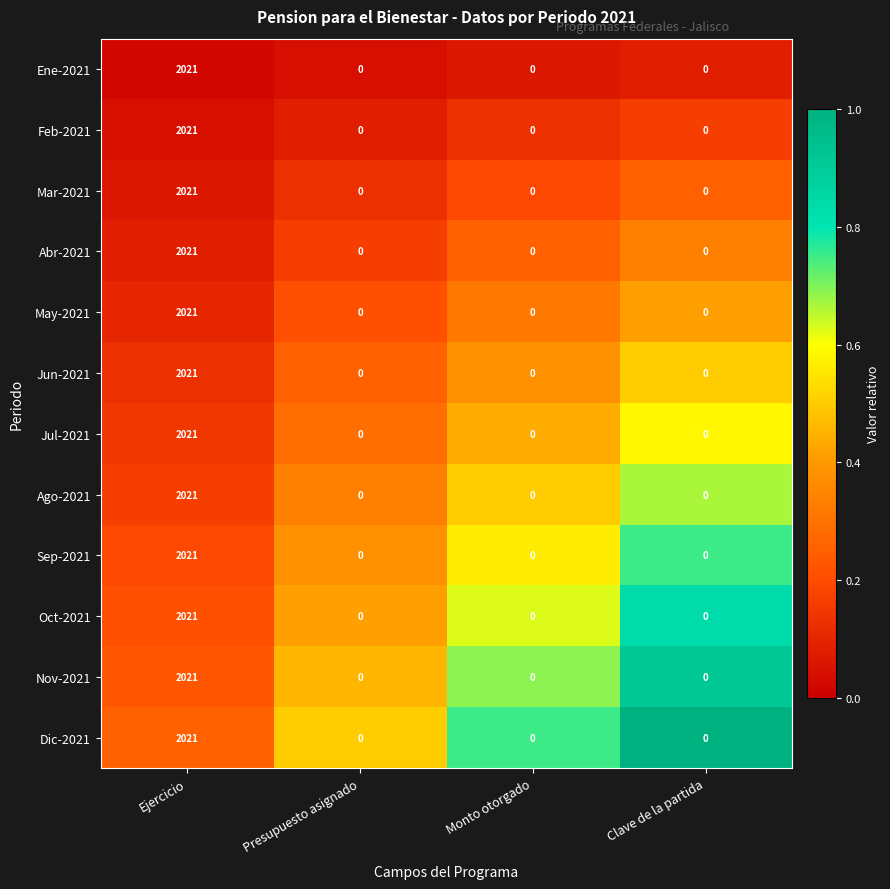

Is the value of Abr-2021 at Ejercicio greater than the value of Sep-2021 at Clave de la partida?

Yes